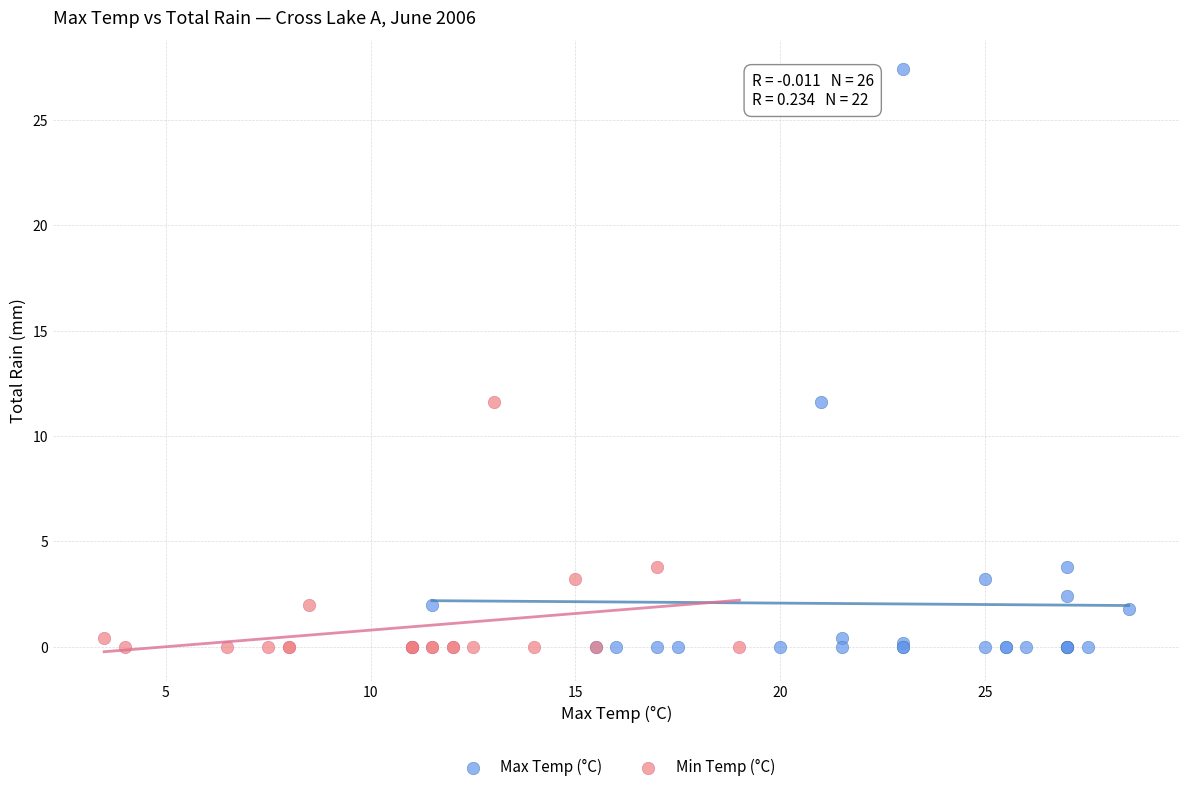

Which series contains the highest Y value?

Max Temp (°C)